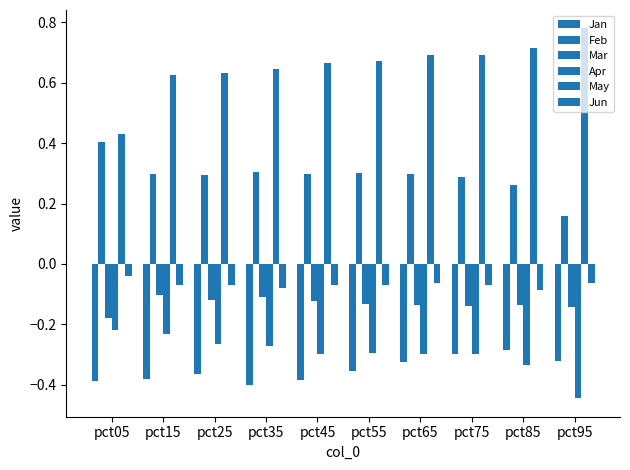

Reading right to left, extract all data points from this chart.

Jan: -0.3	-0.3	-0.3	-0.3	-0.4	-0.4	-0.4	-0.4	-0.4	-0.4
Feb: 0.2	0.3	0.3	0.3	0.3	0.3	0.3	0.3	0.3	0.4
Mar: -0.1	-0.1	-0.1	-0.1	-0.1	-0.1	-0.1	-0.1	-0.1	-0.2
Apr: -0.4	-0.3	-0.3	-0.3	-0.3	-0.3	-0.3	-0.3	-0.2	-0.2
May: 0.8	0.7	0.7	0.7	0.7	0.7	0.6	0.6	0.6	0.4
Jun: -0.1	-0.1	-0.1	-0.1	-0.1	-0.1	-0.1	-0.1	-0.1	-0.0